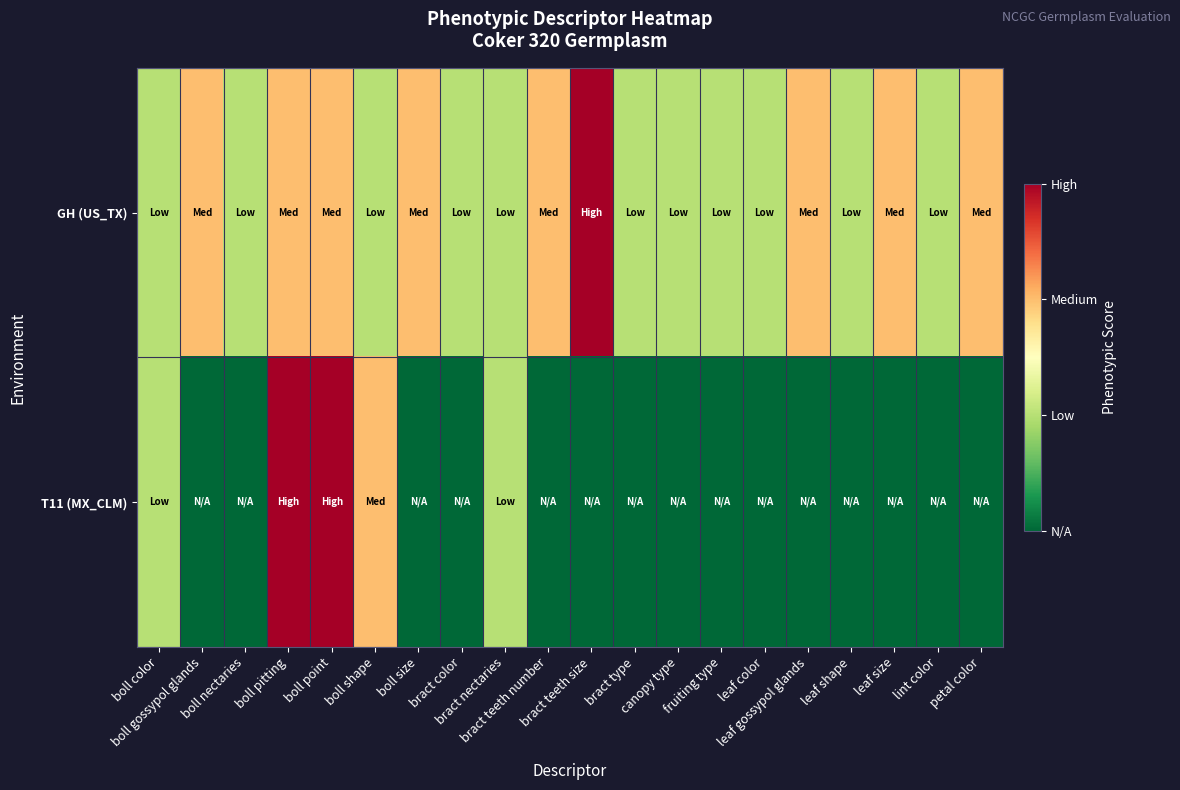

Which label corresponds to the largest value in the chart?

bract teeth size